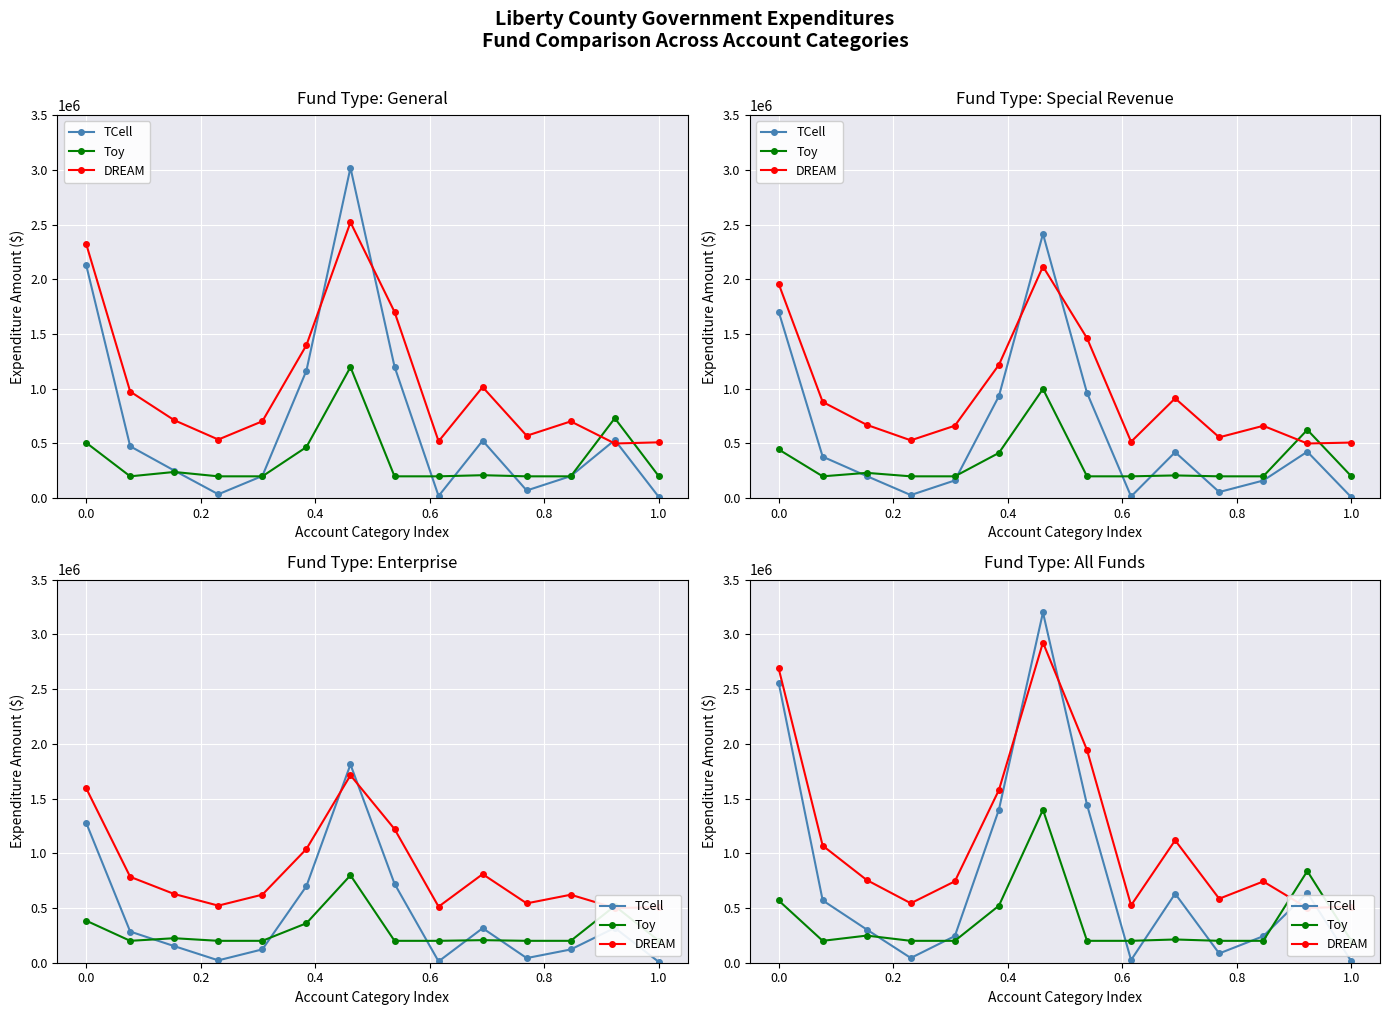

Reading left to right, what are all the values shown in this chart?

TCell: 2558485.2	569294.4	303303.6	43316.4	243747.6	1398823.2	3200000.0	1442682.0	24198.0	631011.6	84762.0	242316.0	637471.2	12650.4
Toy: 568806.8	200000.0	247847.6	200000.0	200000.0	520959.2	1397531.6	200000.0	200000.0	212409.2	200000.0	200000.0	837405.2	200000.0
DREAM: 2689678.4	1069294.4	755456.0	543316.4	743747.6	1577864.0	2925276.8	1942682.0	524198.0	1118602.4	584762.0	742316.0	500066.0	512650.4